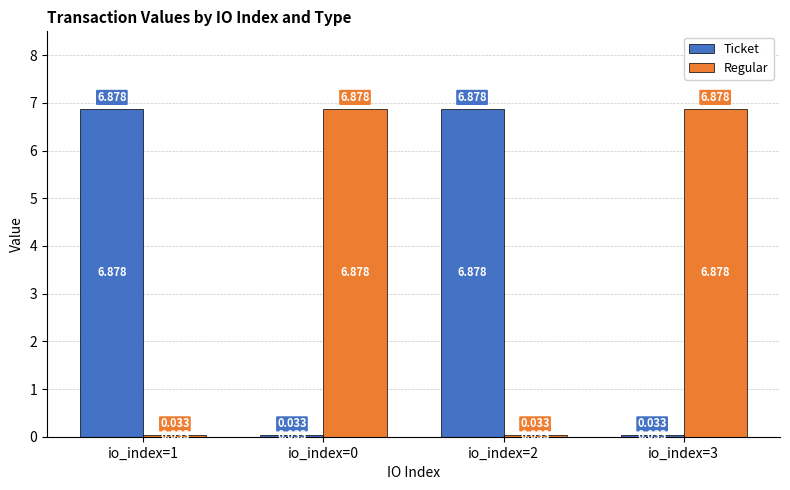

Rank the series at io_index=2 from lowest to highest value.

Regular, Ticket